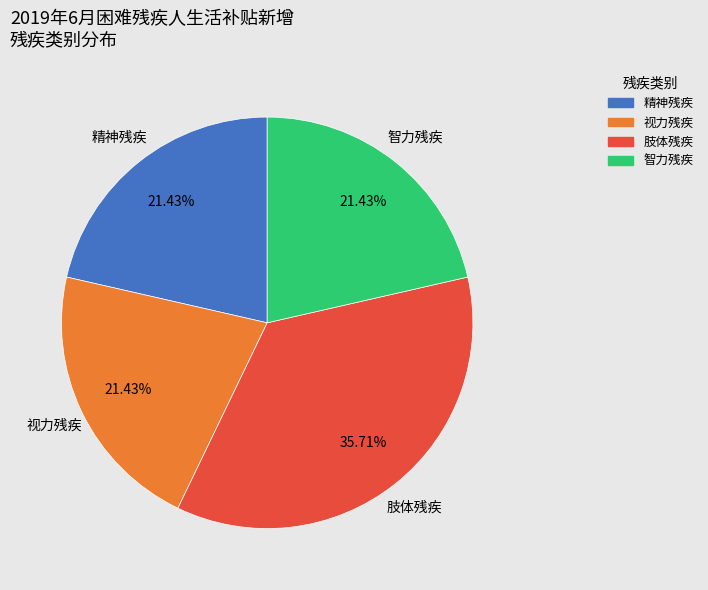

To the nearest percent, what is the difference between the largest and smallest slice percentages?

14%